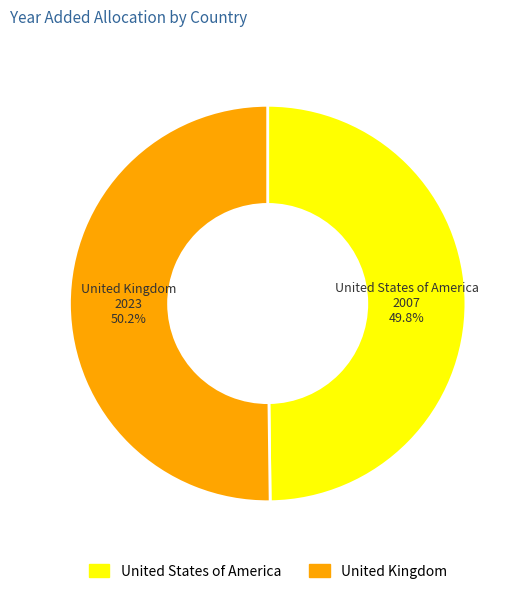

How many slices are in this pie chart?

2